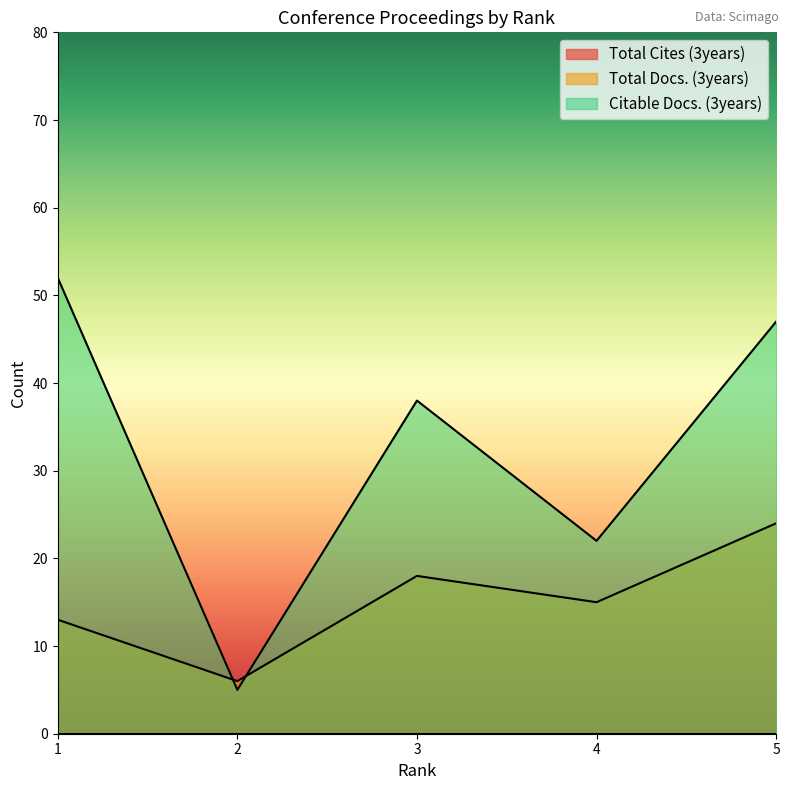

What is the maximum value for Citable Docs. (3years)?

52